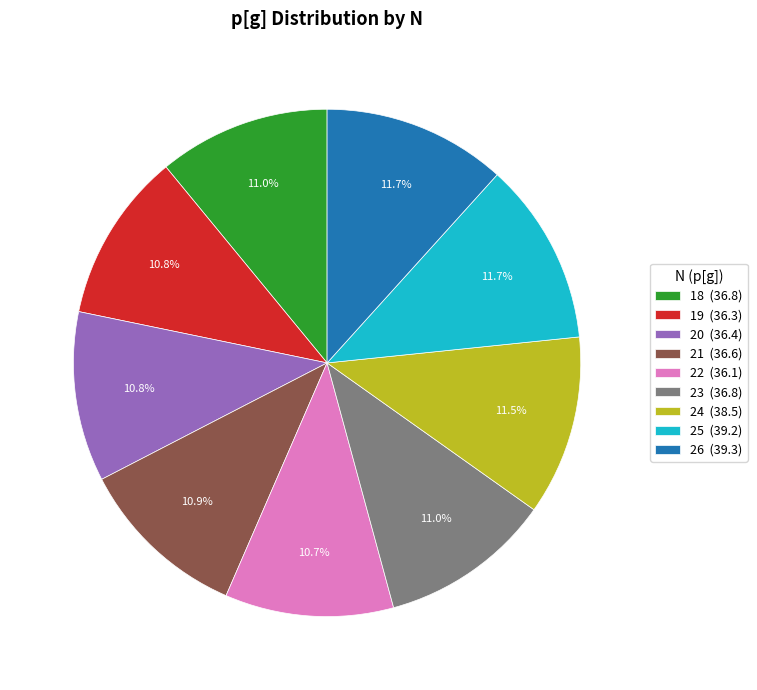

What percentage is the 22 slice, to the nearest percent?

11%